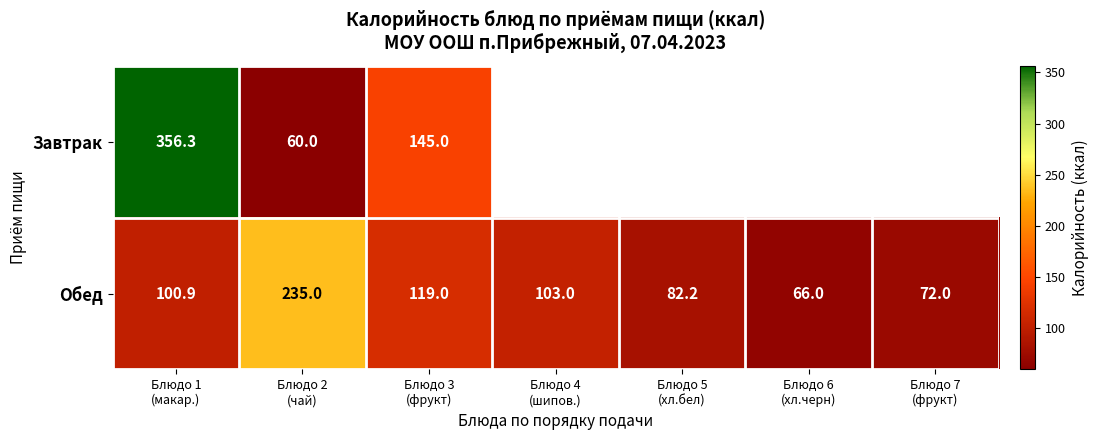

At how many categories does at least one series exceed 209?

2